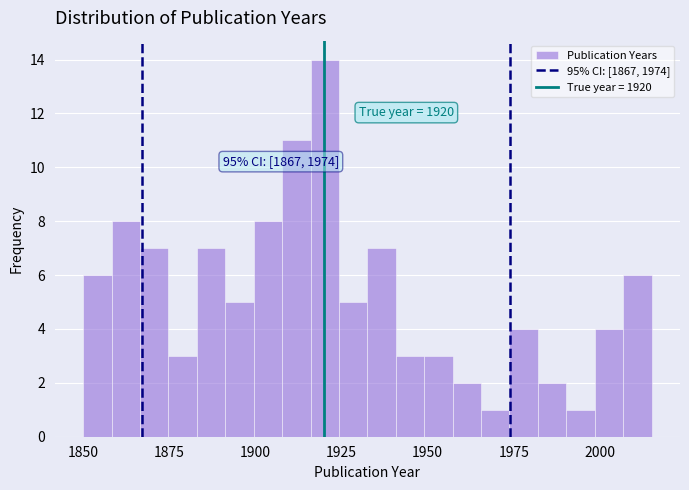

Around what value on the x-axis is the tallest bar? Give the approximate position of its centre, as read against the axis.

1920